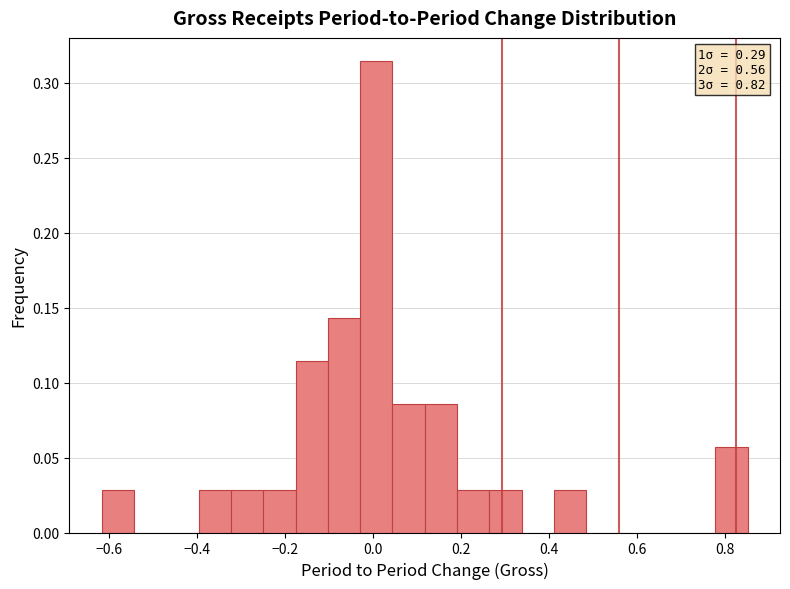

Around what value on the x-axis is the tallest bar? Give the approximate position of its centre, as read against the axis.

0.00